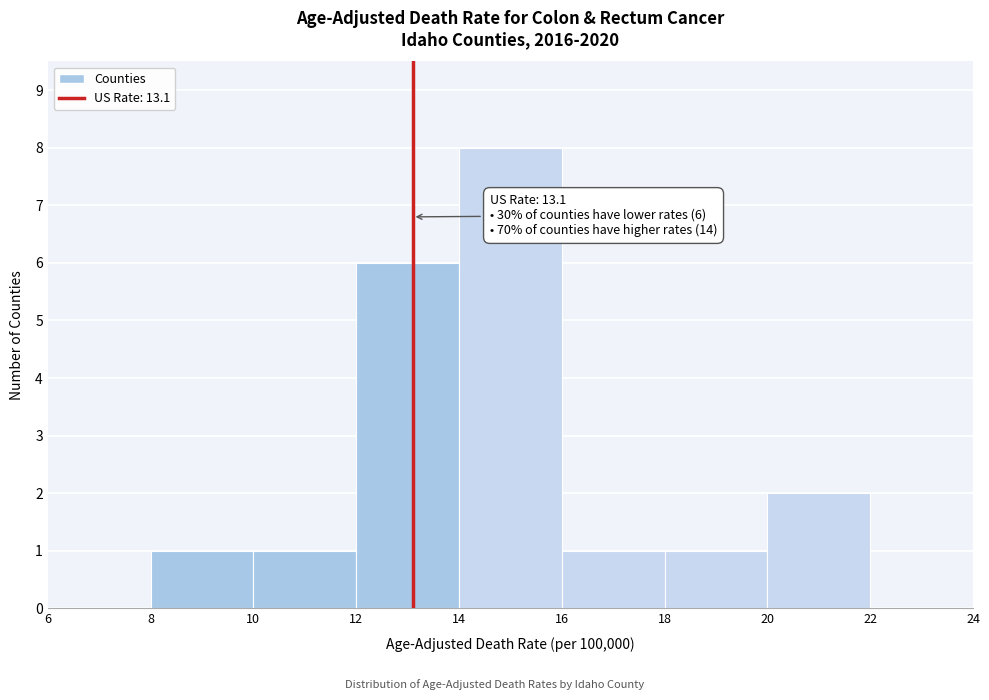

Which range on the x-axis has the tallest bar?

14 to 16